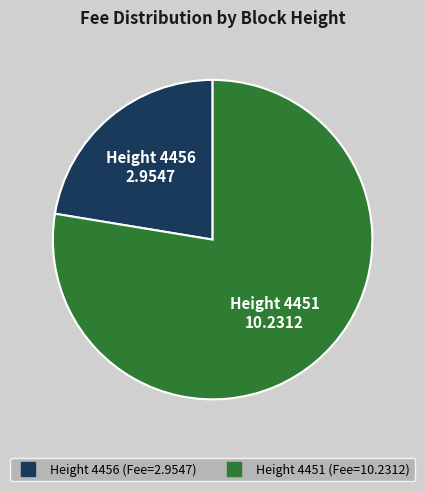

Does any single category account for the majority?

Yes